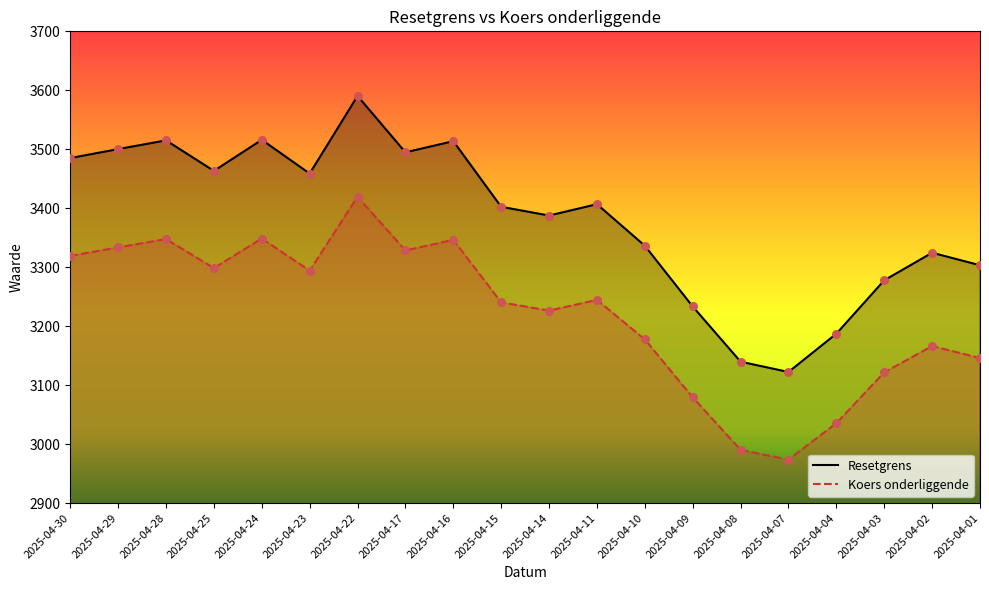

Which series contains the highest Y value?

Resetgrens